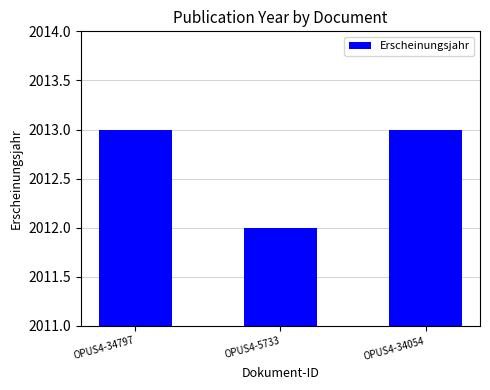

What is the value of the 2nd bar from the left?

2012